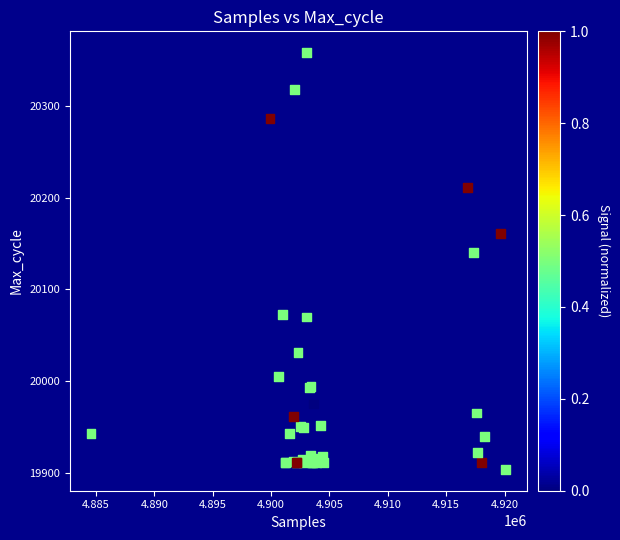

What Y value in the scatter plot is closest to 20131?

20140